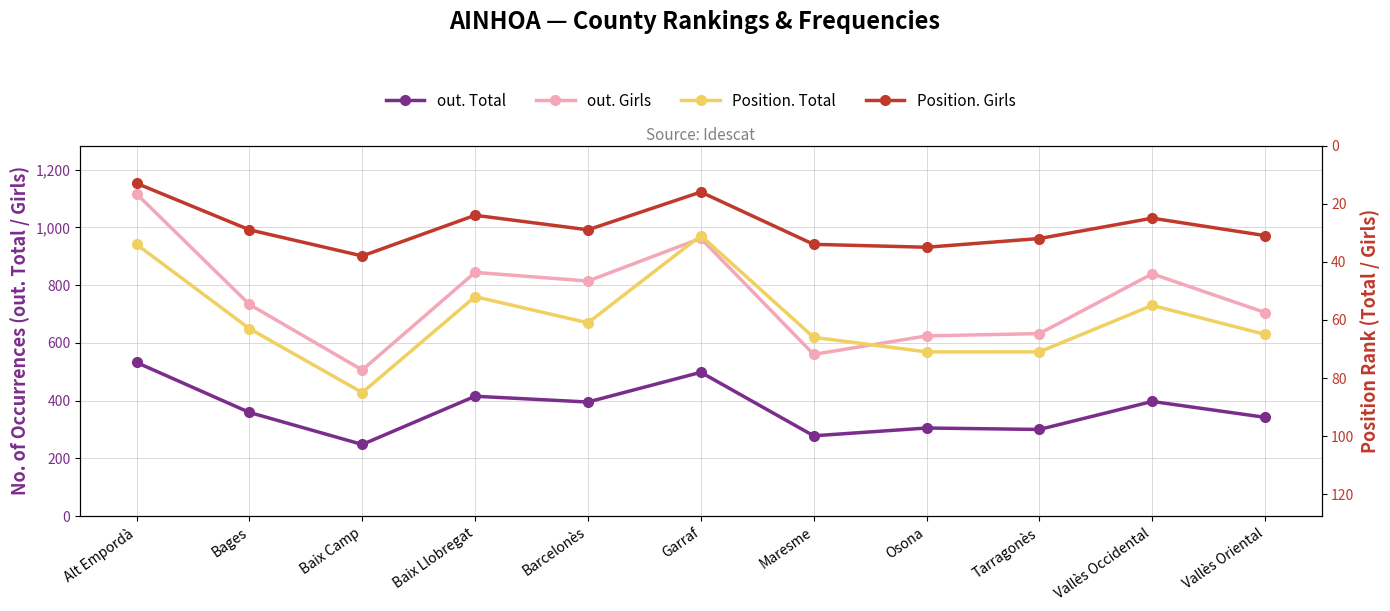

How many values in the Position. Girls series exceed 29?

5